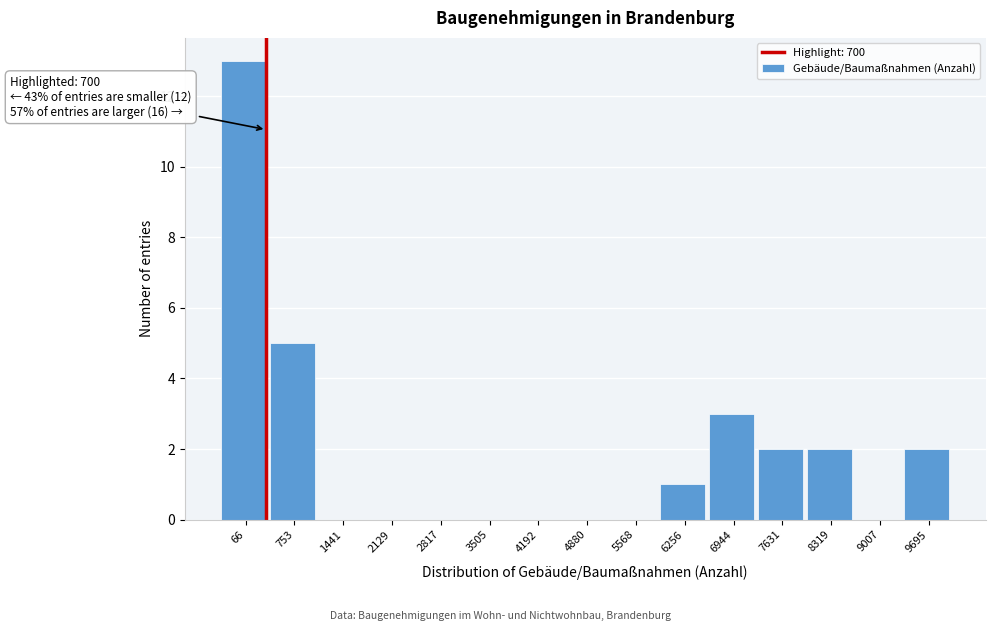

Reading left to right, transcribe all the data shown in this chart.

66=13	753=5	1441=0	2129=0	2817=0	3505=0	4192=0	4880=0	5568=0	6256=1	6944=3	7631=2	8319=2	9007=0	9695=2